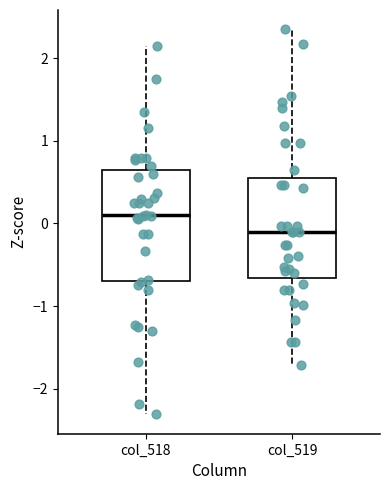

Reading left to right, transcribe this box plot: for each box, give where its median line is, the range the box spans, and where its two whiskers end, as read against the y-axis. The values are not printed on the chart, so give them approximately, as read against the axis.

col_518: median 0.1, box -0.7 to 0.6, whiskers -2.3 to 2.1
col_519: median -0.1, box -0.7 to 0.6, whiskers -1.7 to 2.4